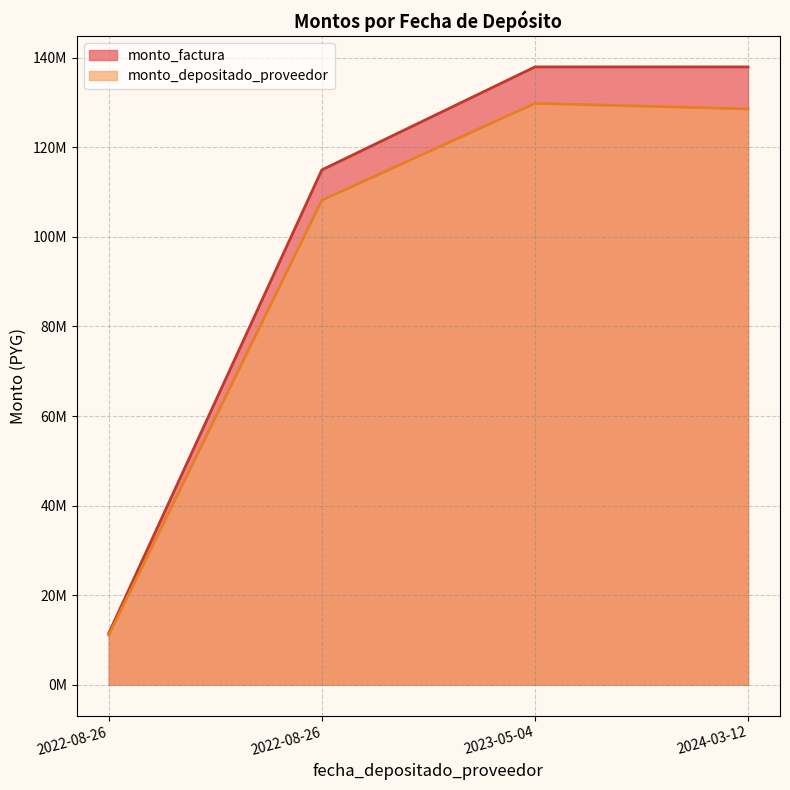

How many lines are shown in the chart?

2